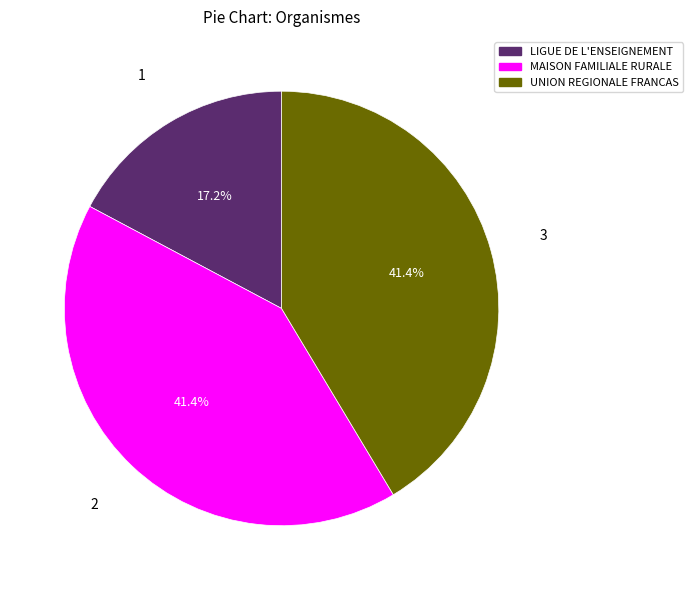

Approximately how many times larger is the value at MAISON FAMILIALE RURALE compared to LIGUE DE L'ENSEIGNEMENT?

2.4